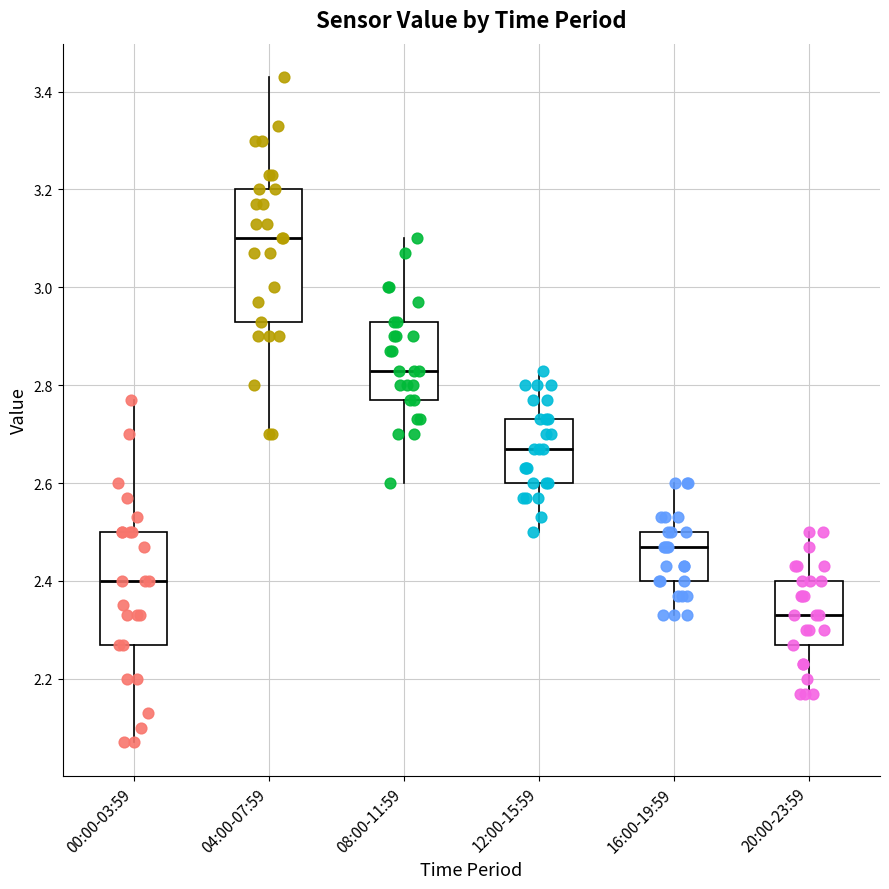

Reading left to right, read every box against the y-axis: the position of its median line, the range the box covers, and the ends of its whiskers. The values are not printed on the chart, so give them approximately, as read against the axis.

00:00-03:59: median 2.40, box 2.28 to 2.50, whiskers 2.08 to 2.78
04:00-07:59: median 3.10, box 2.94 to 3.20, whiskers 2.70 to 3.44
08:00-11:59: median 2.84, box 2.78 to 2.94, whiskers 2.60 to 3.10
12:00-15:59: median 2.68, box 2.60 to 2.74, whiskers 2.50 to 2.84
16:00-19:59: median 2.48, box 2.40 to 2.50, whiskers 2.34 to 2.60
20:00-23:59: median 2.34, box 2.28 to 2.40, whiskers 2.18 to 2.50